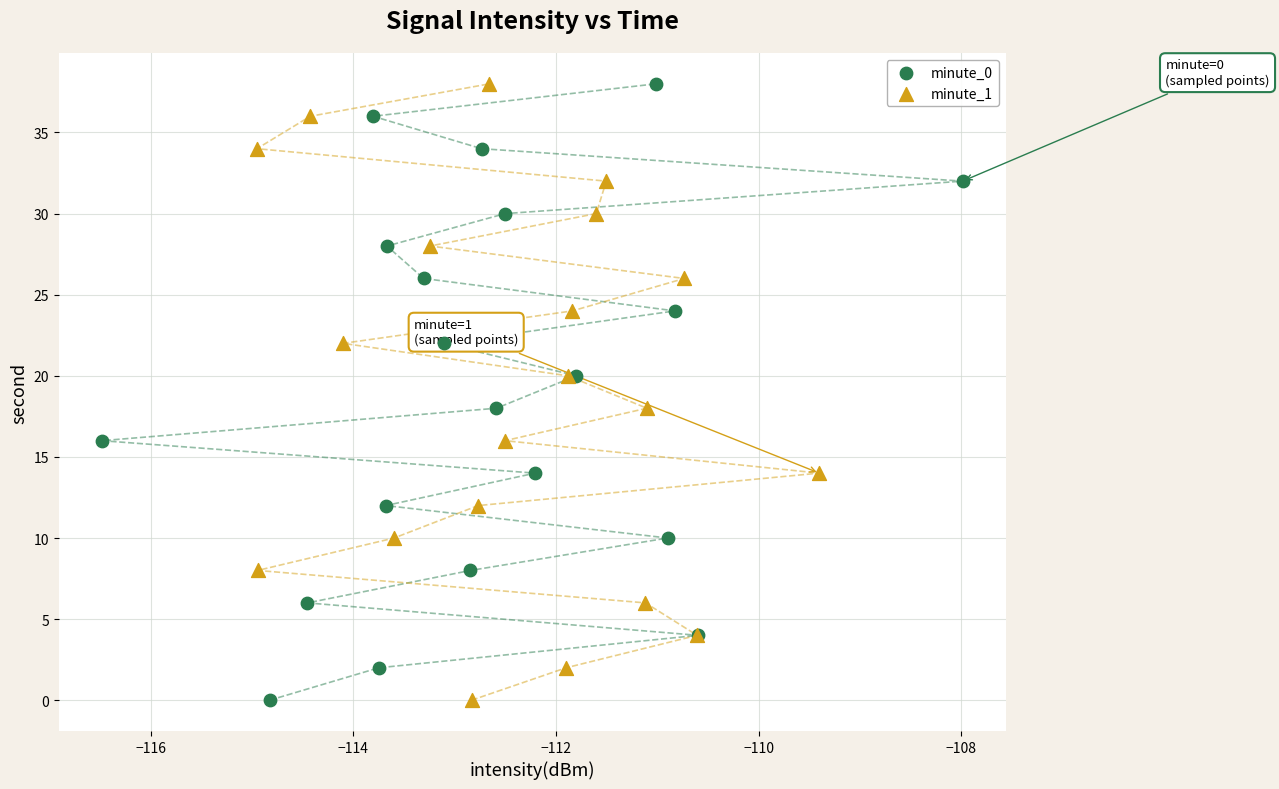

What are all the series names shown in the legend?

minute_0, minute_1